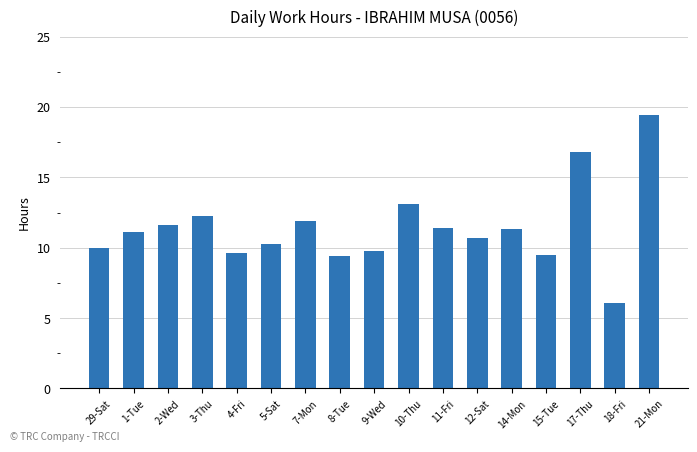

What is the sum of the values at 1-Tue and 14-Mon?

22.5